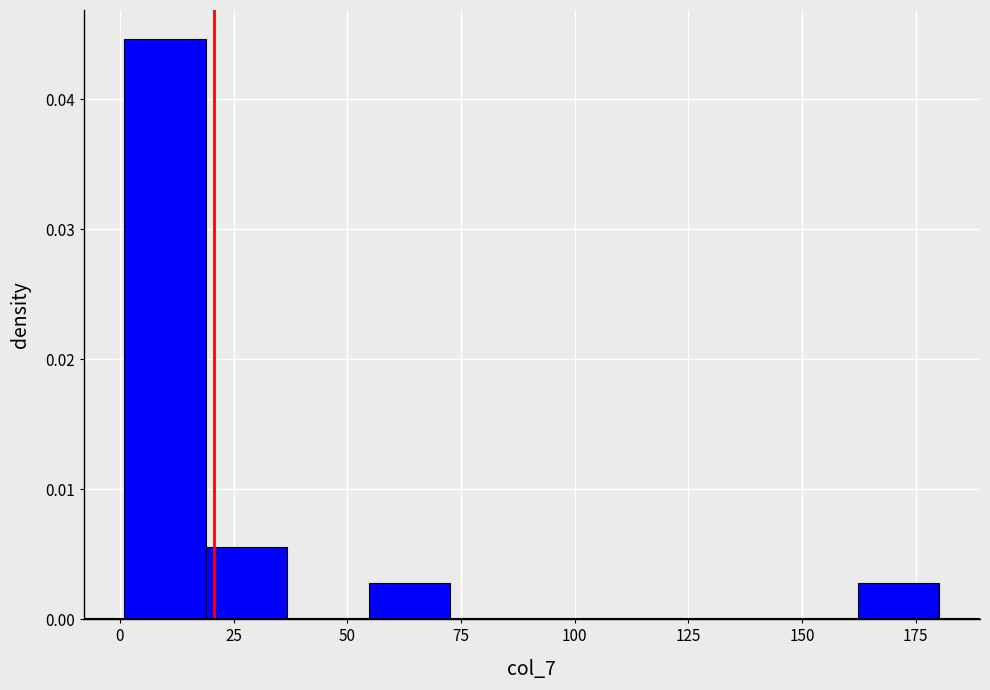

Read against the x-axis, roughly where is the centre of the tallest bar?

10